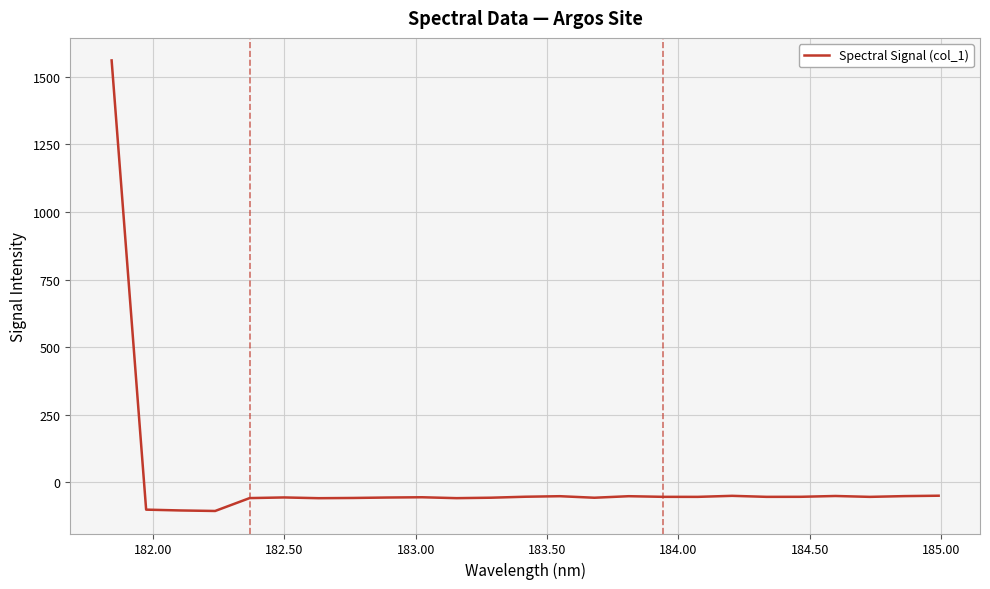

What is the sum of all values?

101.5